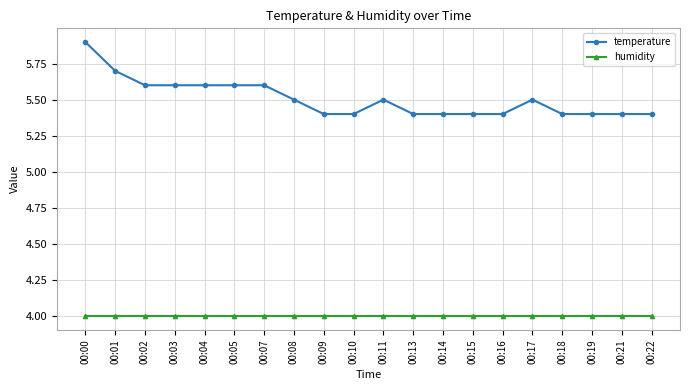

Does the chart have visible grid lines?

Yes